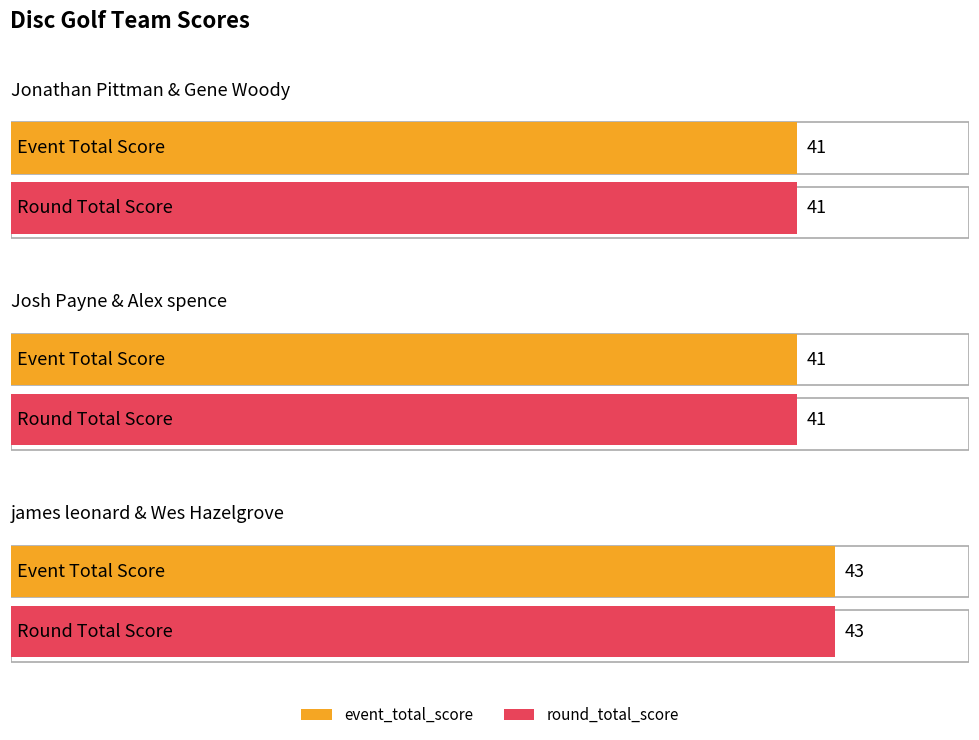

How many data points does each series have?

3